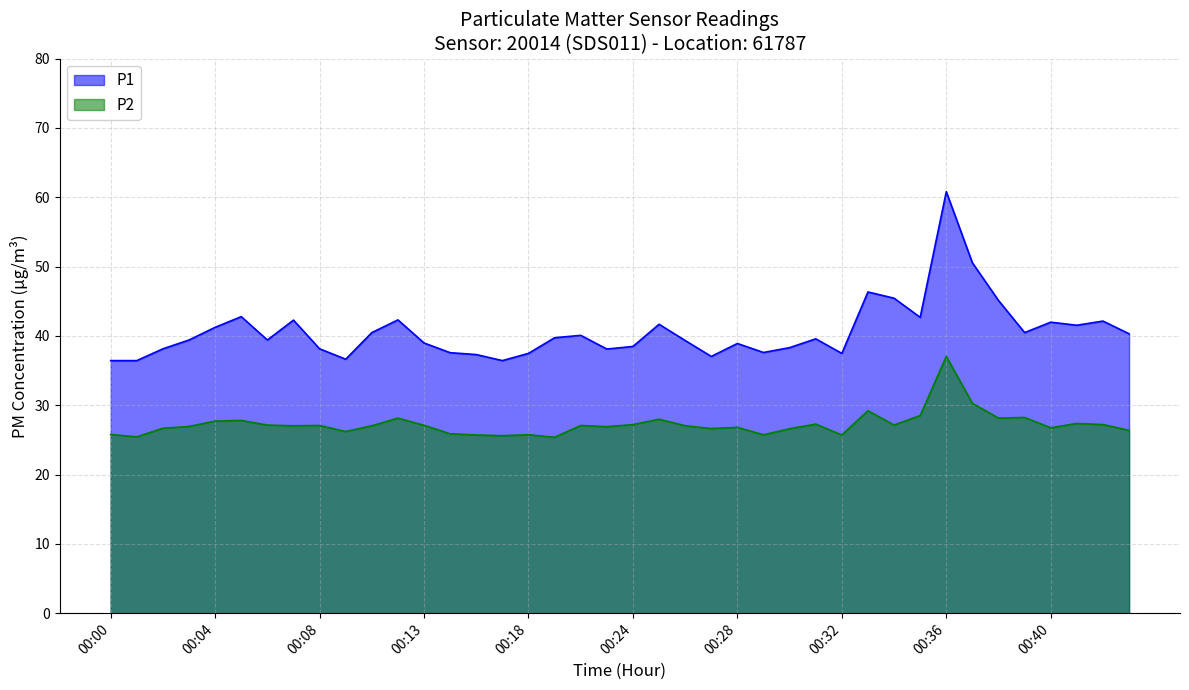

Does the chart display data point markers on the line(s)?

No